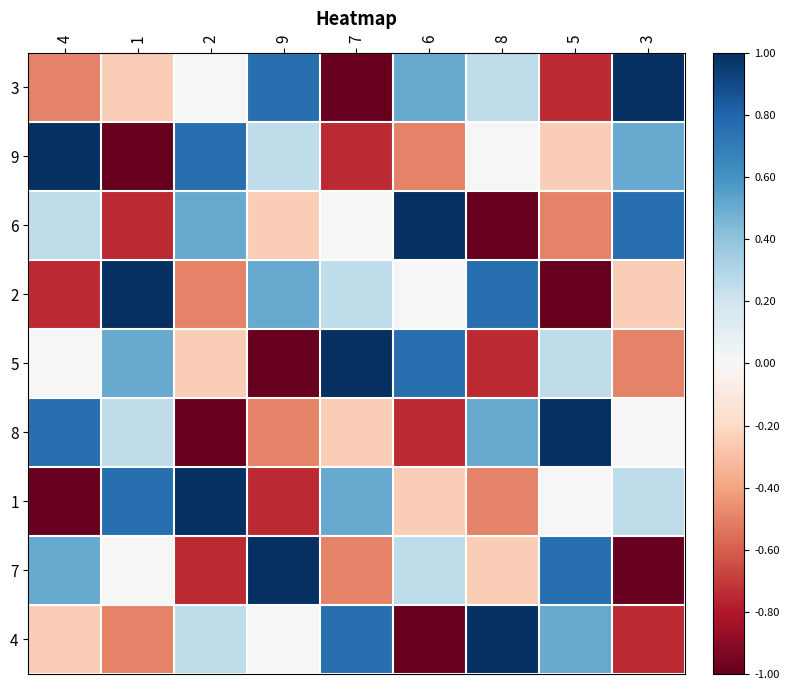

At which category is the sum across all series the highest?

4